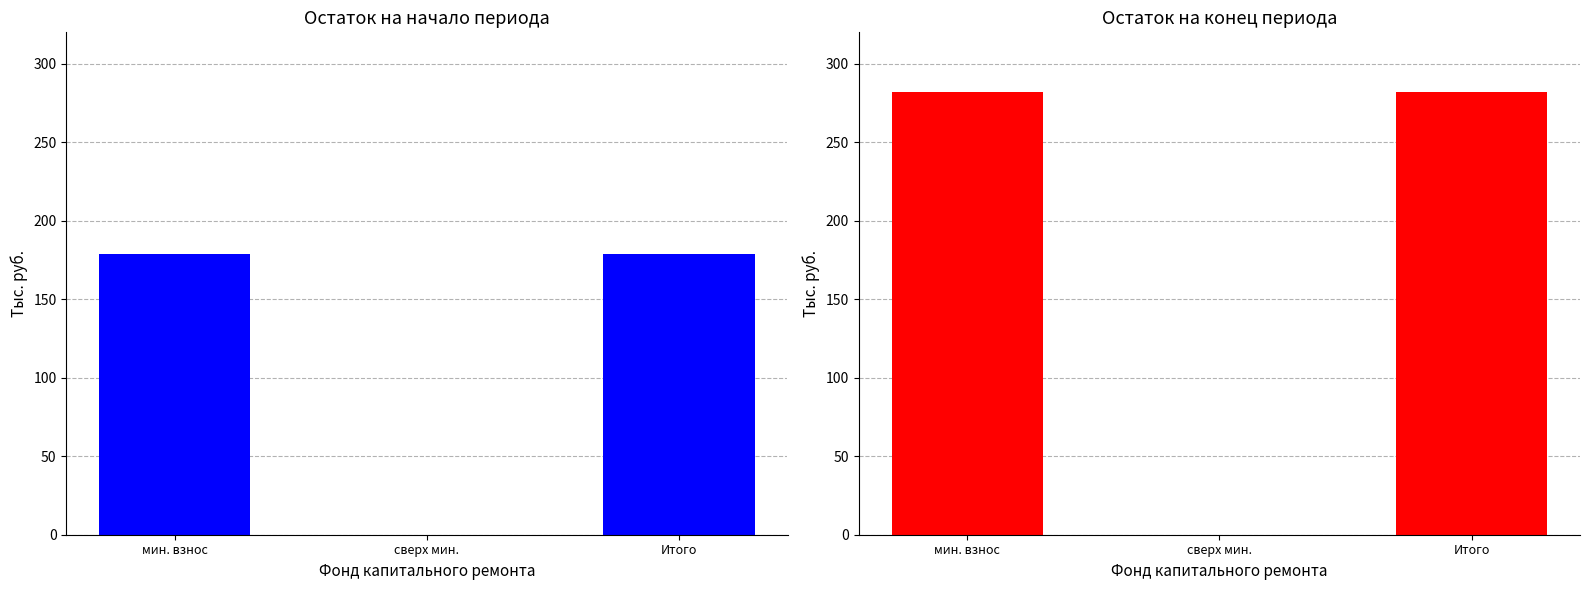

True or false: Остаток на конец периода has a value of 282.1 at Итого.

True